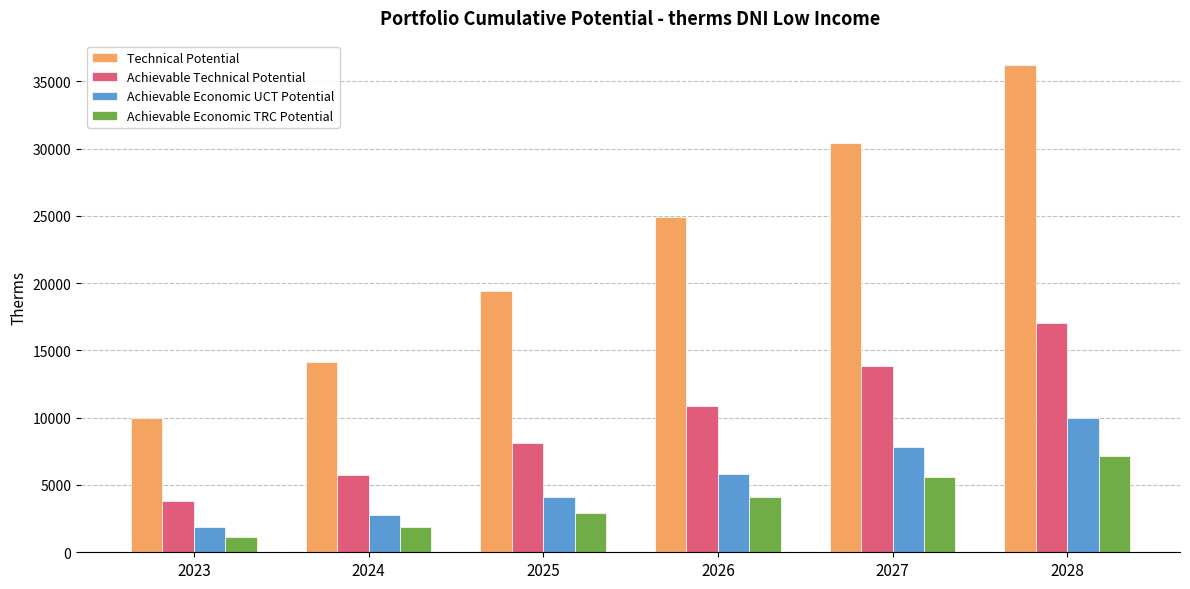

Where does the Achievable Economic UCT Potential series first go above 5840?

2026